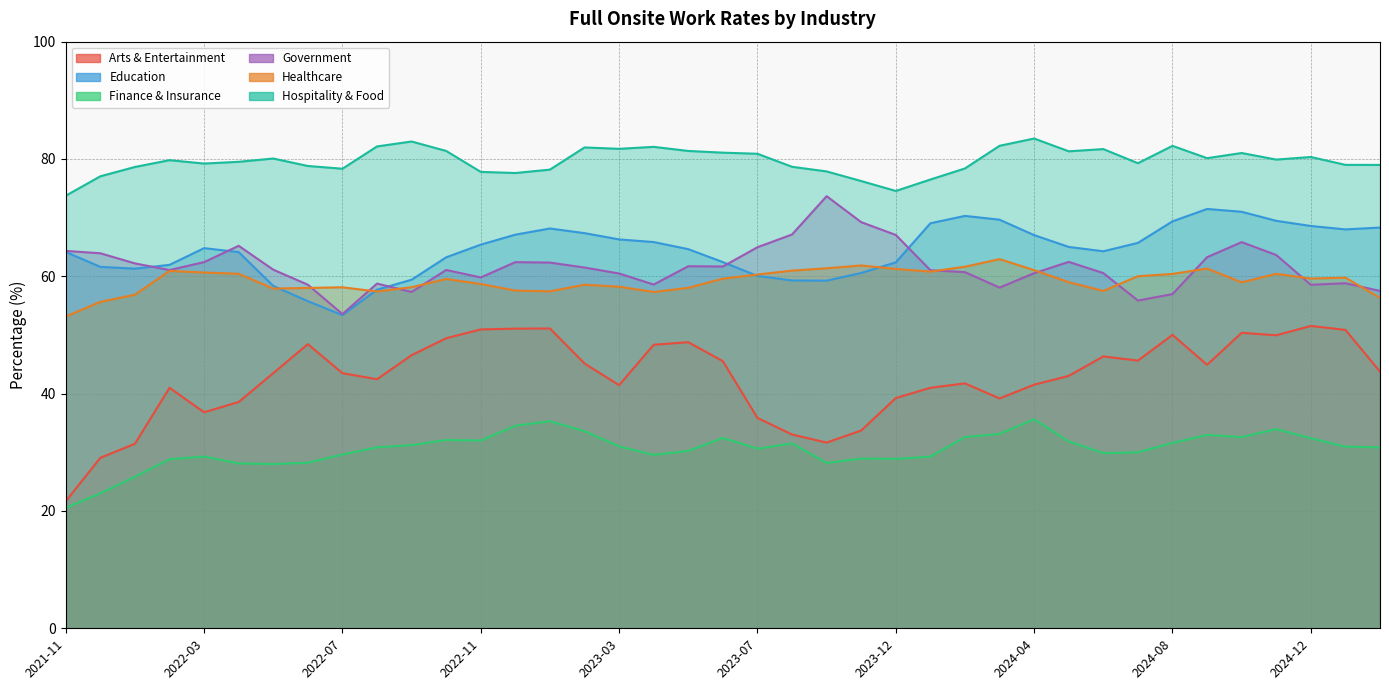

Which series has the widest spread of values?

Arts & Entertainment